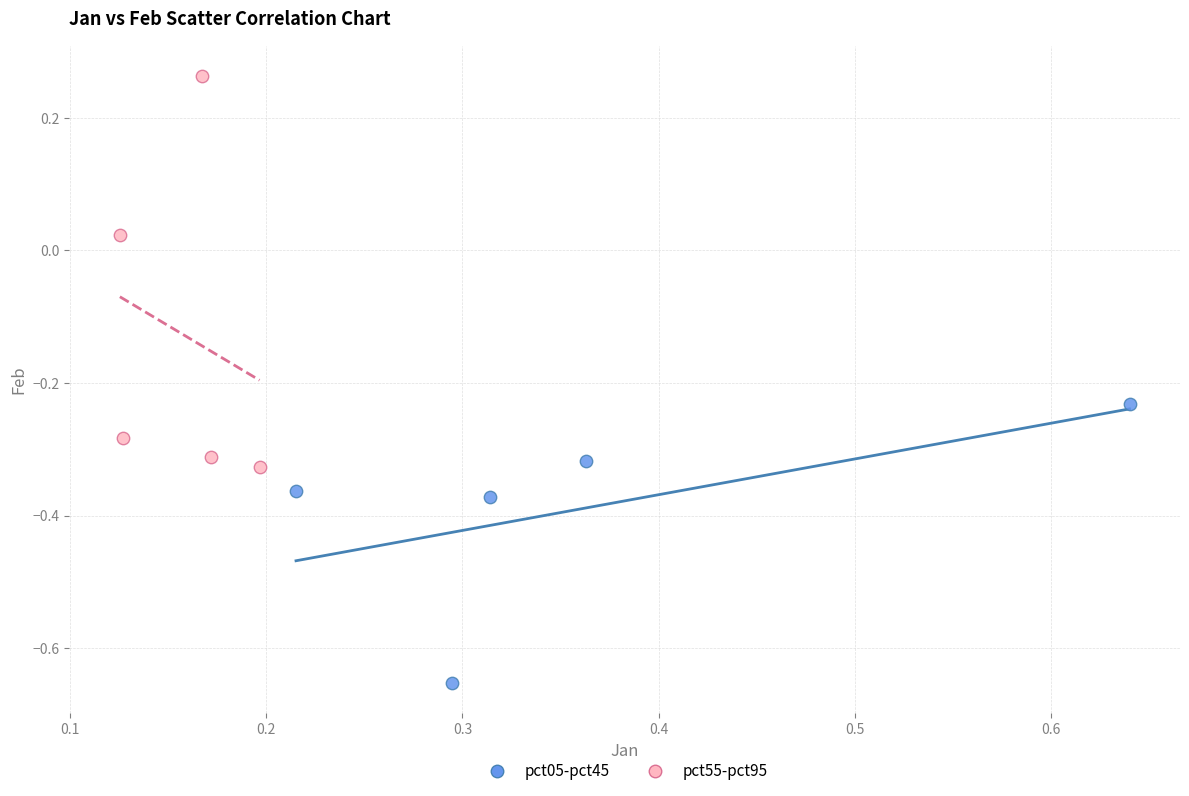

What are all the series names shown in the legend?

pct05-pct45, pct55-pct95